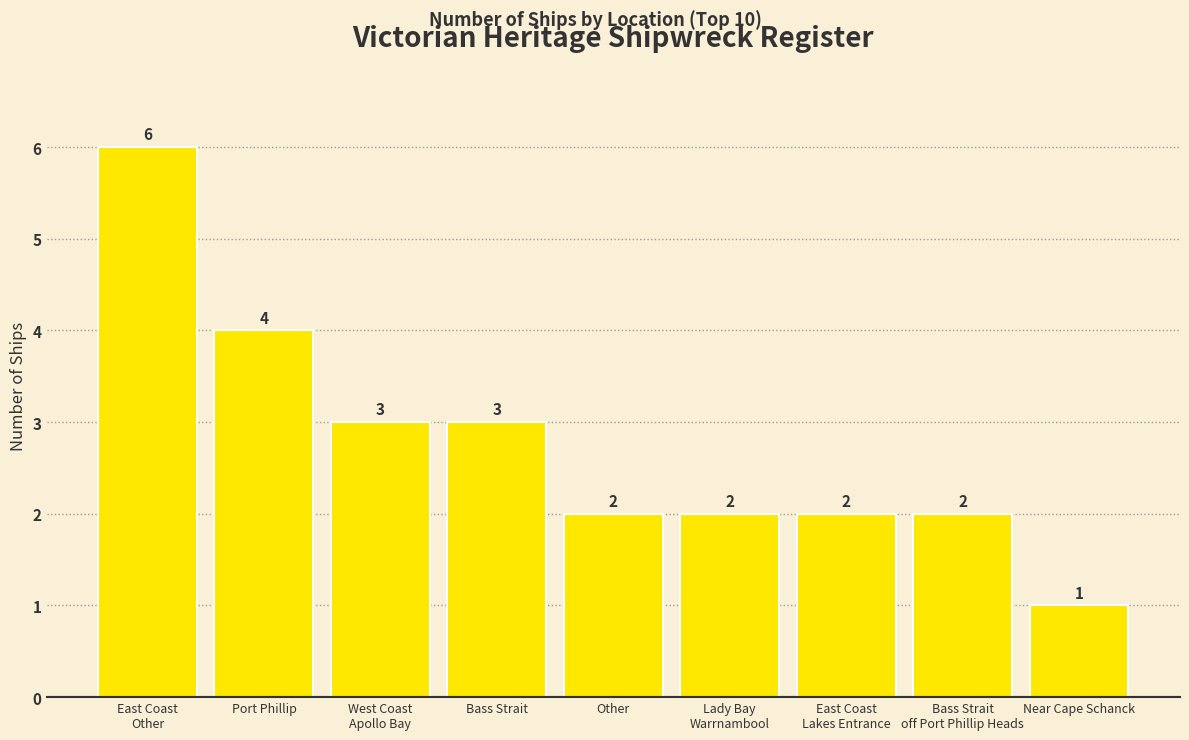

How many series are shown in this chart?

1